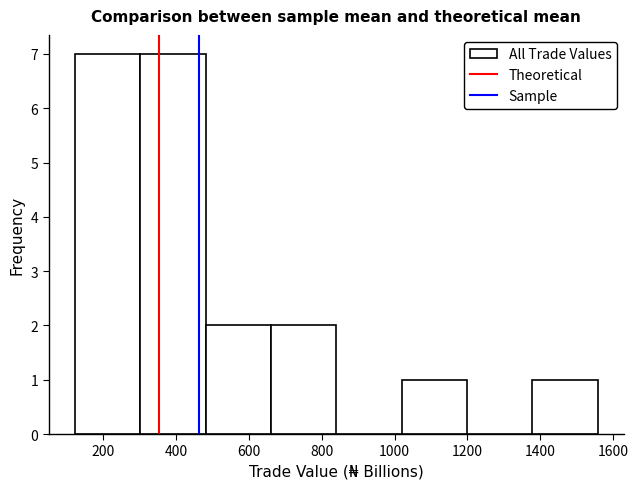

Reading left to right, list every bar in this chart as the range it spans on the x-axis followed by its height. Neither the bar edges nor the heights are printed on the chart, so give them approximately, as read against the axes.

120 to 300: 7
300 to 480: 7
480 to 660: 2
660 to 840: 2
840 to 1020: 0
1020 to 1200: 1
1200 to 1380: 0
1380 to 1560: 1